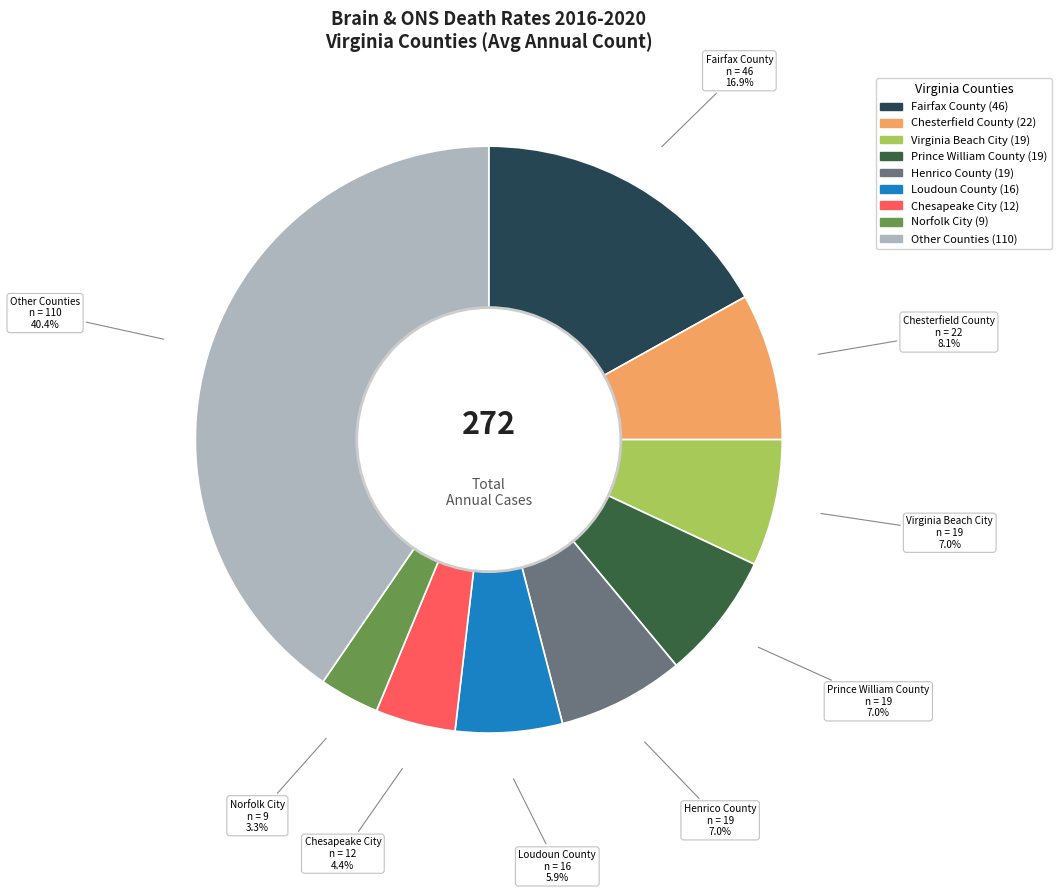

How many slices are in this pie chart?

9